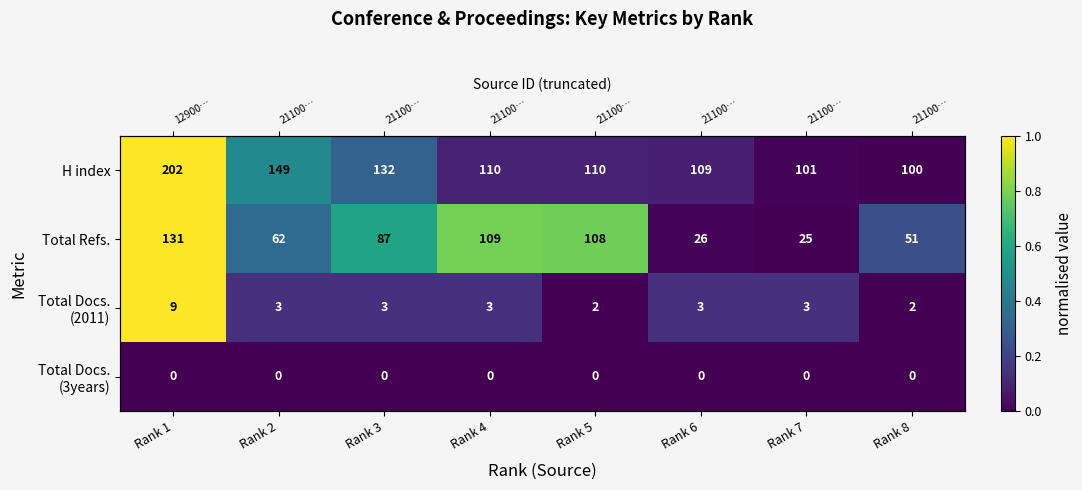

Is it true that Total Docs. (2011) equals 0.0 at Rank 5?

True